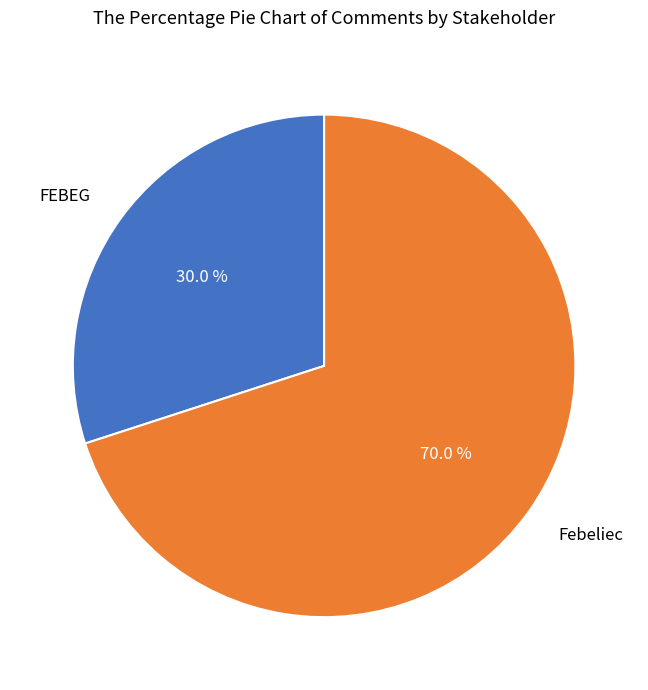

Is there any slice that represents more than half of the pie?

Yes